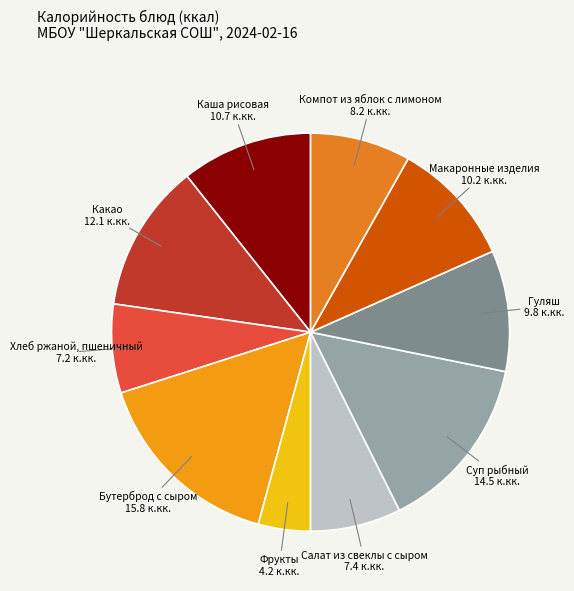

Is the sum of Какао and Хлеб ржаной, пшеничный greater than half?

No